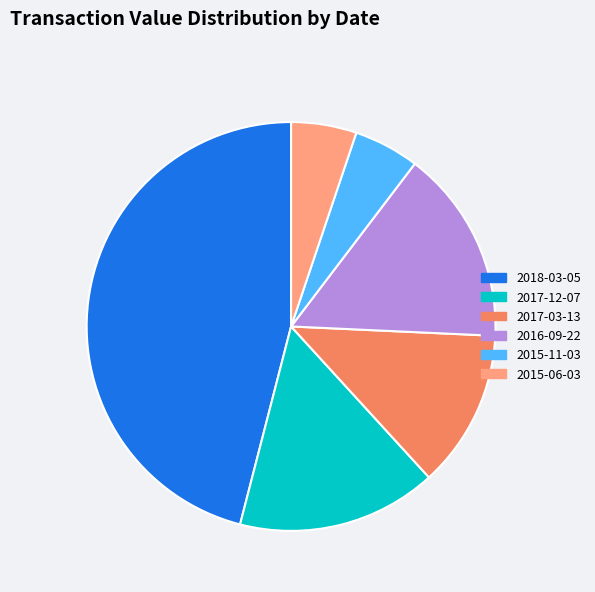

Does 2018-03-05 account for over 50% of the chart?

No